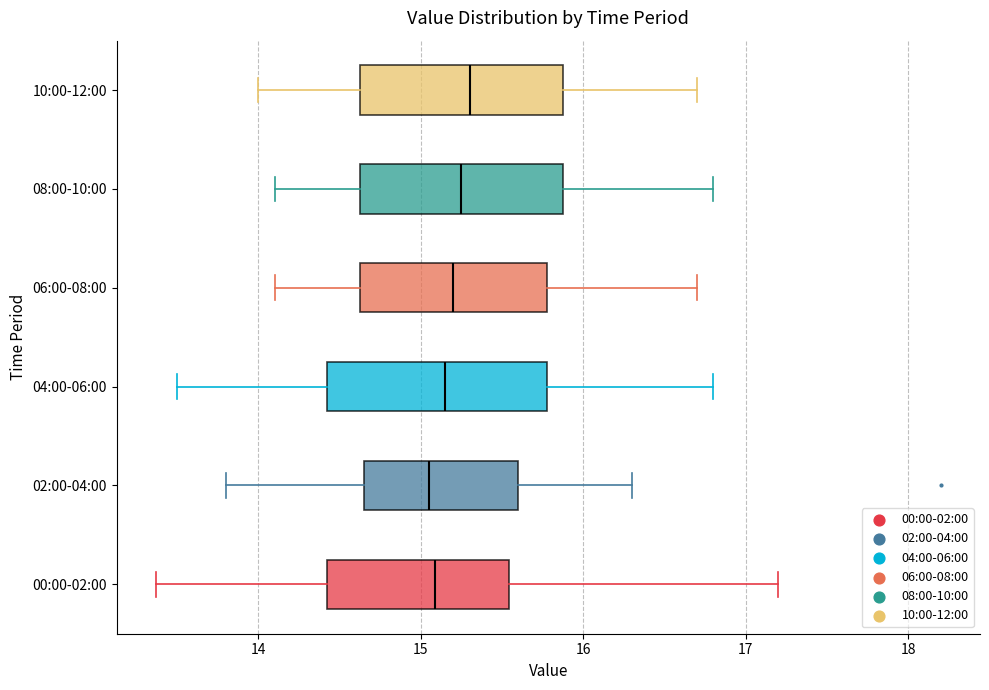

Reading bottom to top, read every box against the x-axis: the position of its median line, the range the box covers, and the ends of its whiskers. The values are not printed on the chart, so give them approximately, as read against the axis.

00:00-02:00: median 15.1, box 14.4 to 15.5, whiskers 13.4 to 17.2
02:00-04:00: median 15.1, box 14.6 to 15.6, whiskers 13.8 to 16.3
04:00-06:00: median 15.2, box 14.4 to 15.8, whiskers 13.5 to 16.8
06:00-08:00: median 15.2, box 14.6 to 15.8, whiskers 14.1 to 16.7
08:00-10:00: median 15.3, box 14.6 to 15.9, whiskers 14.1 to 16.8
10:00-12:00: median 15.3, box 14.6 to 15.9, whiskers 14.0 to 16.7